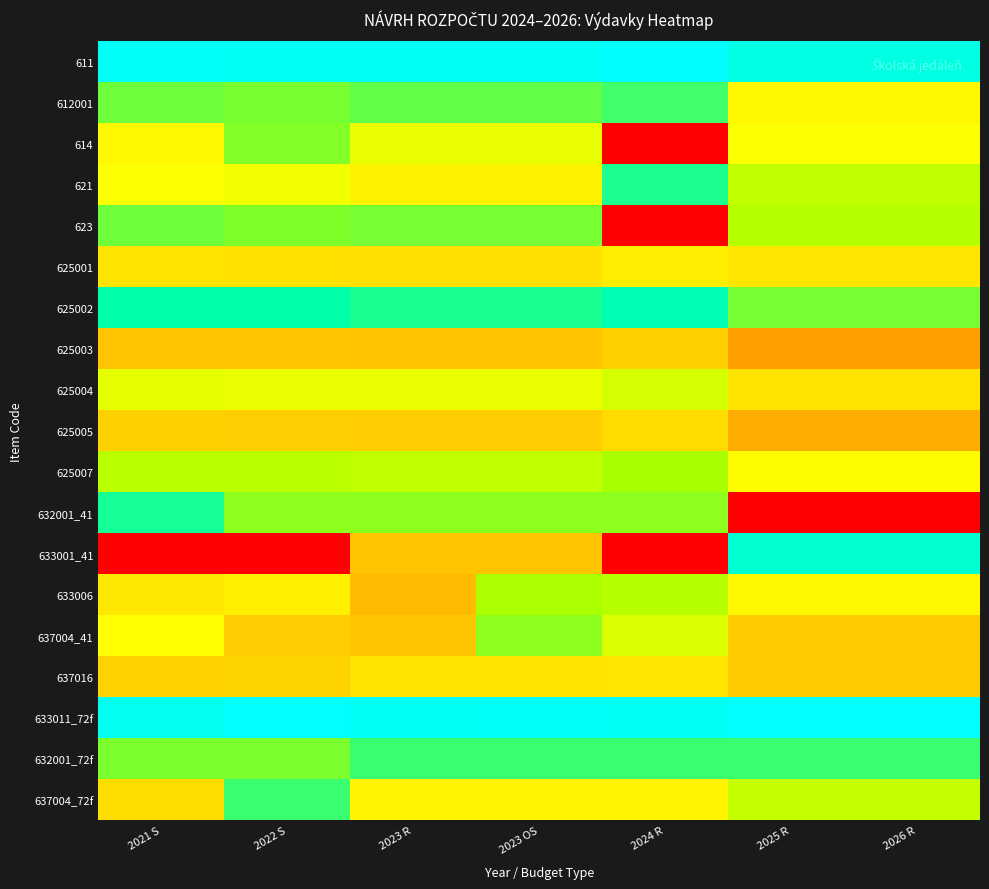

Which has a higher value, 2024 R or 2023 OS?

2024 R